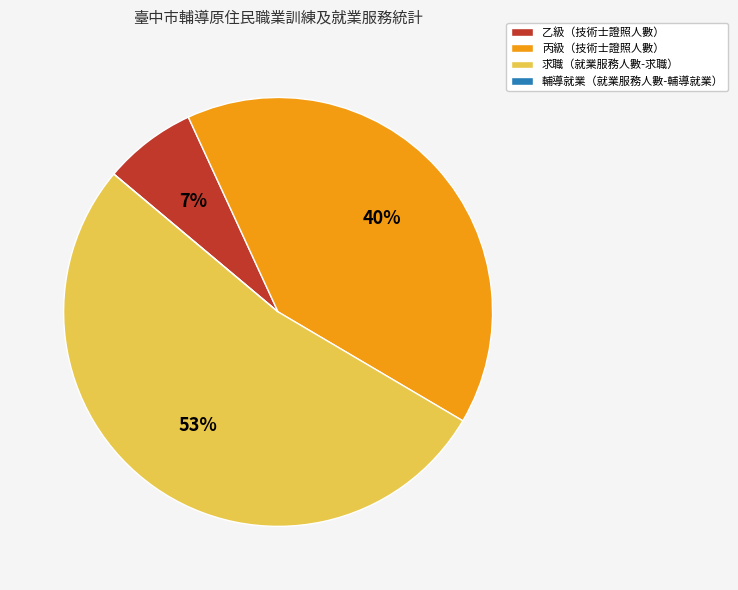

Is there a majority slice in this chart?

Yes